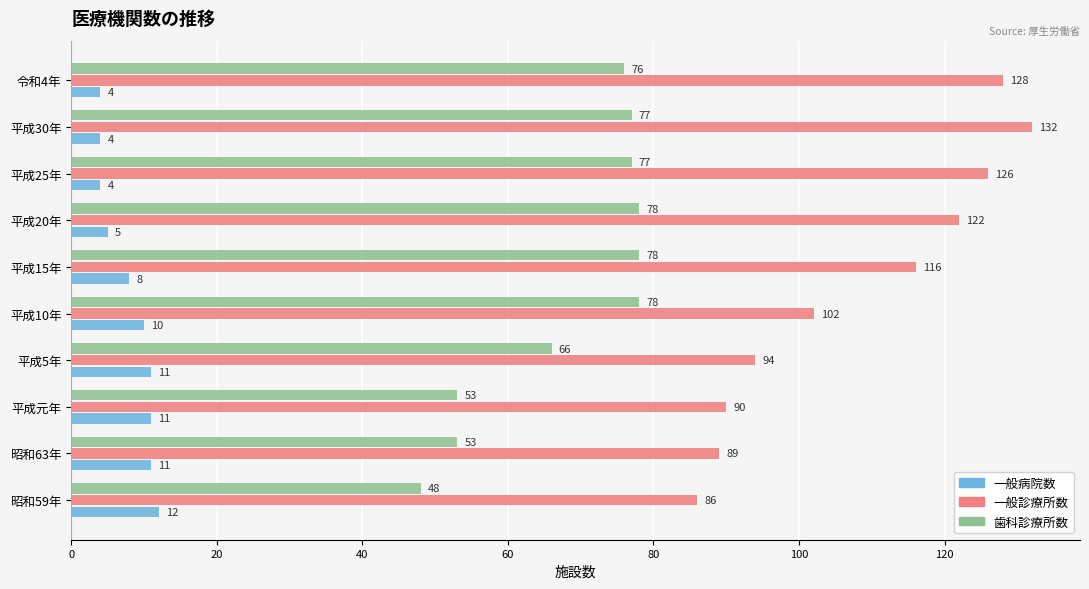

The value of 歯科診療所数 at 平成5年 is 24. True or false?

False